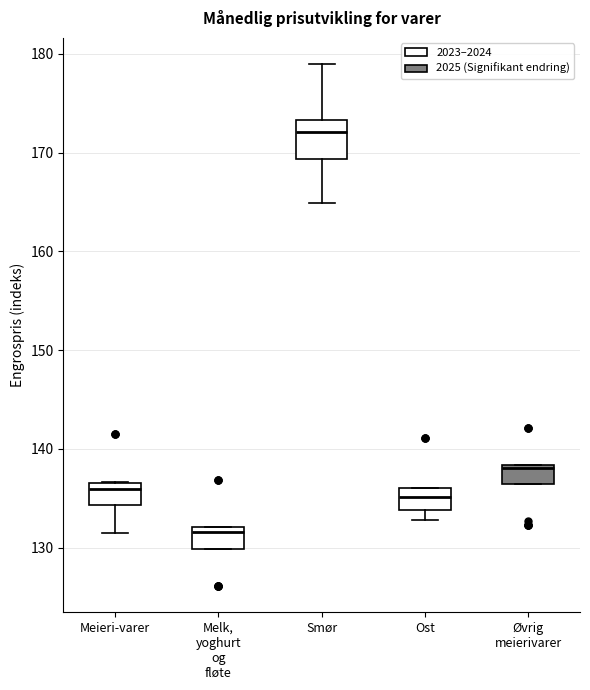

Which box has the lowest median line?

Melk, yoghurt og fløte